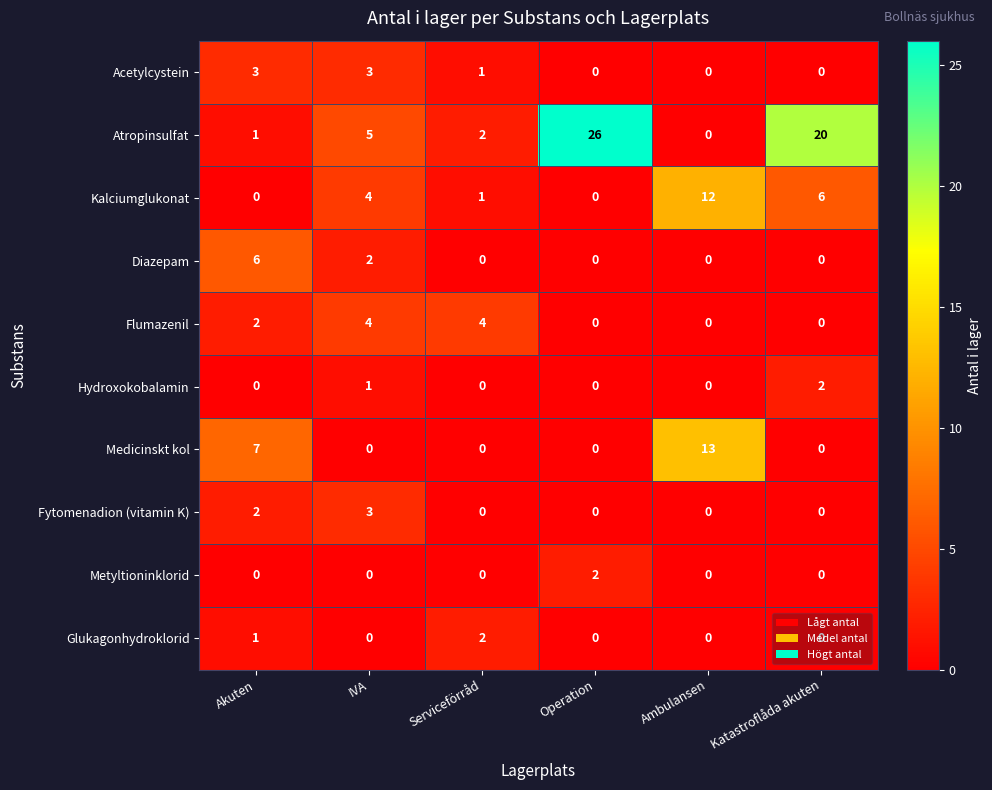

What is the spread (max minus min) of values at IVA?

5